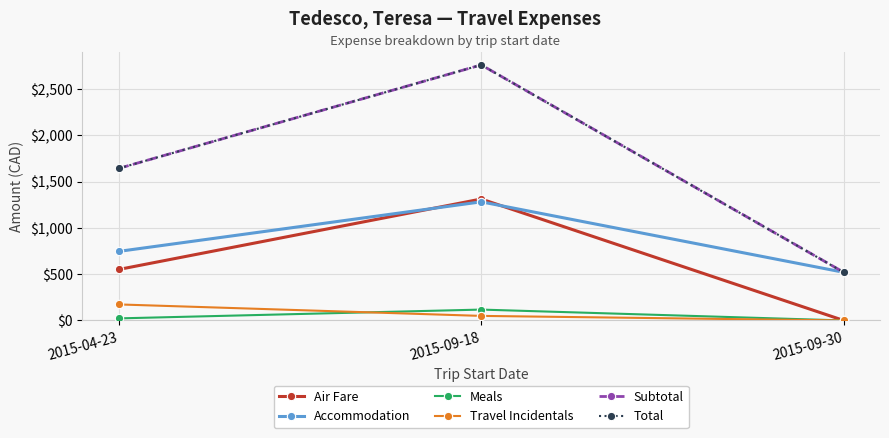

Rank the categories by Total value from lowest to highest.

2015-09-30, 2015-04-23, 2015-09-18